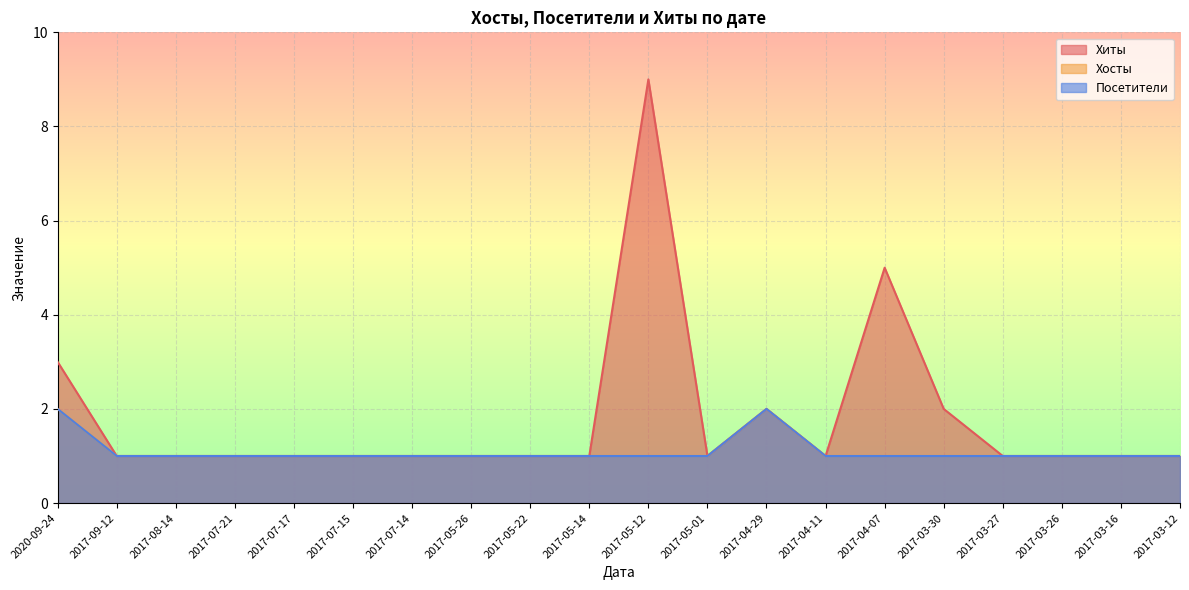

Where is the first local maximum for Хосты?

2017-04-29